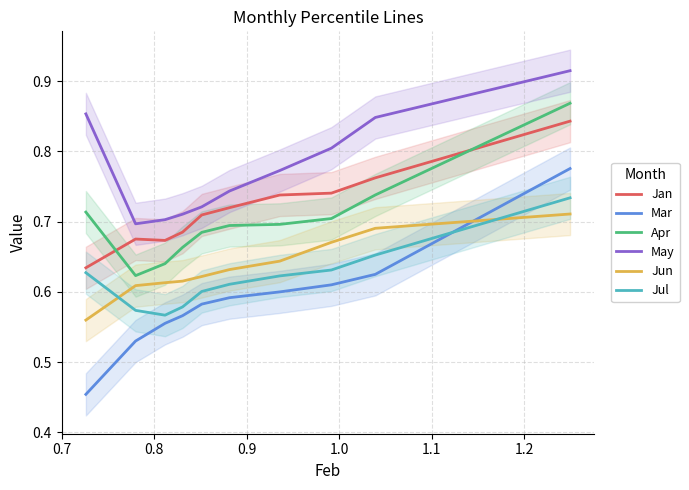

True or false: Jan and Jun cross at least once.

False